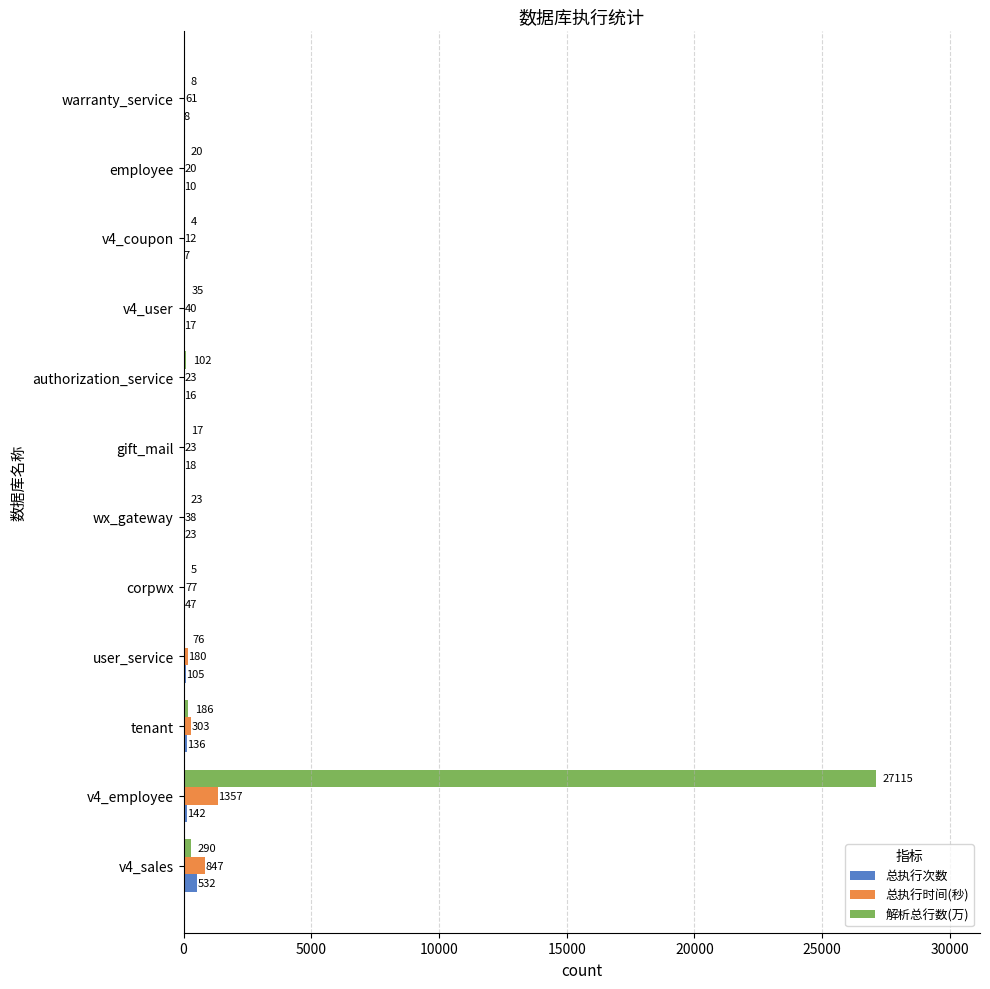

The 总执行次数 series shows 7 at v4_coupon. True or false?

True